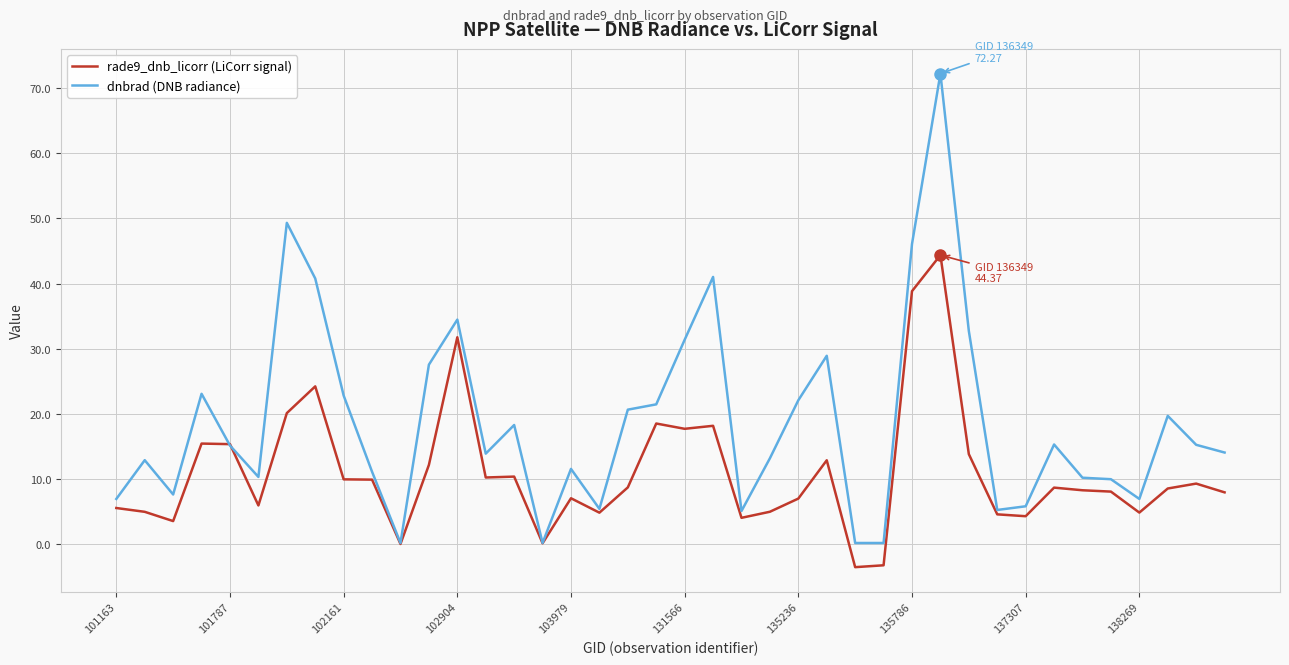

What is the average value of the dnbrad (DNB radiance) series?

18.7